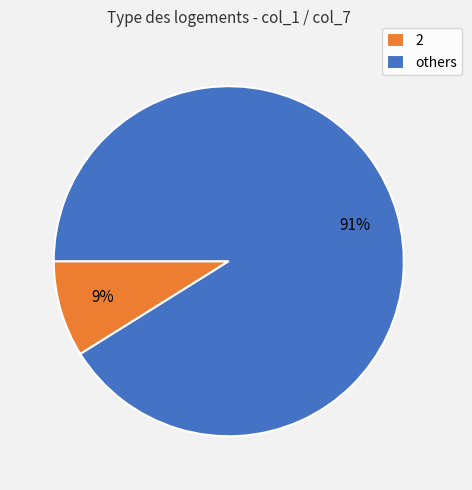

What percentage is the 2 slice, to the nearest percent?

9%